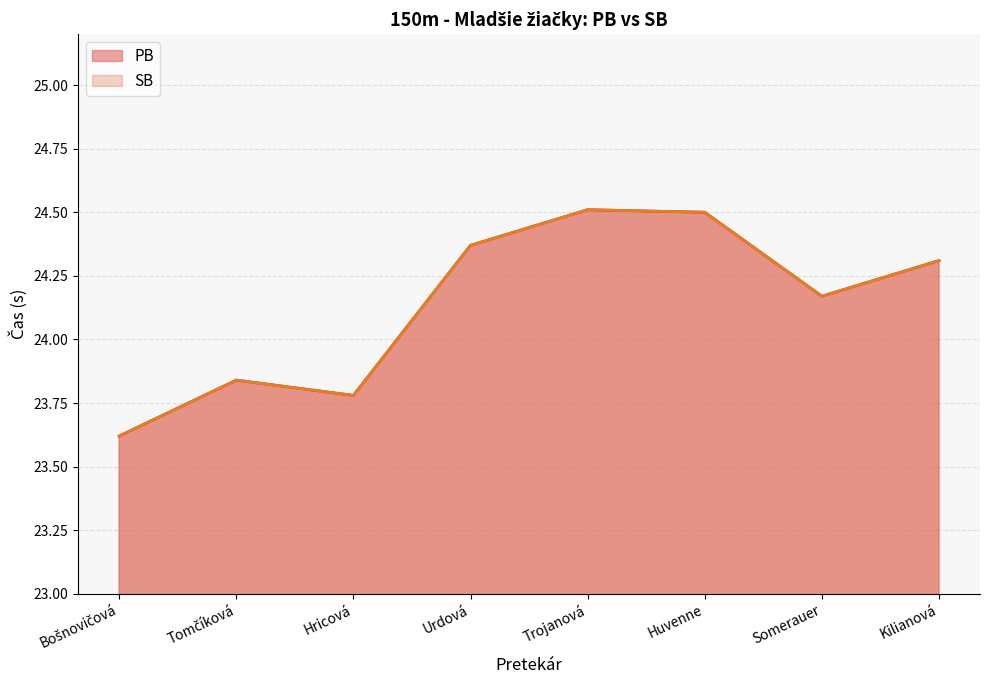

How many interior local valleys does the SB series have?

2